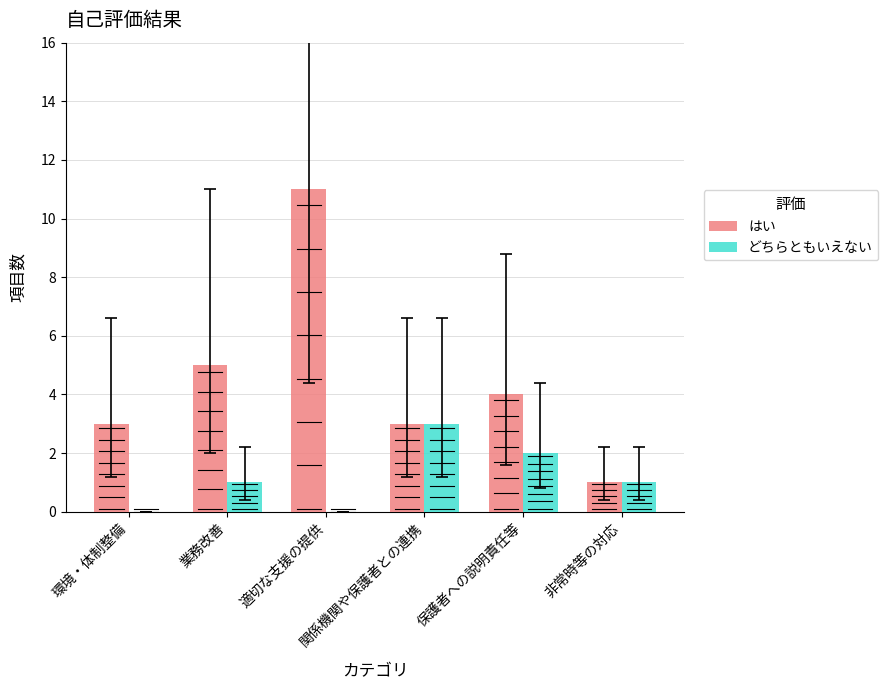

How many groups of bars are there?

6